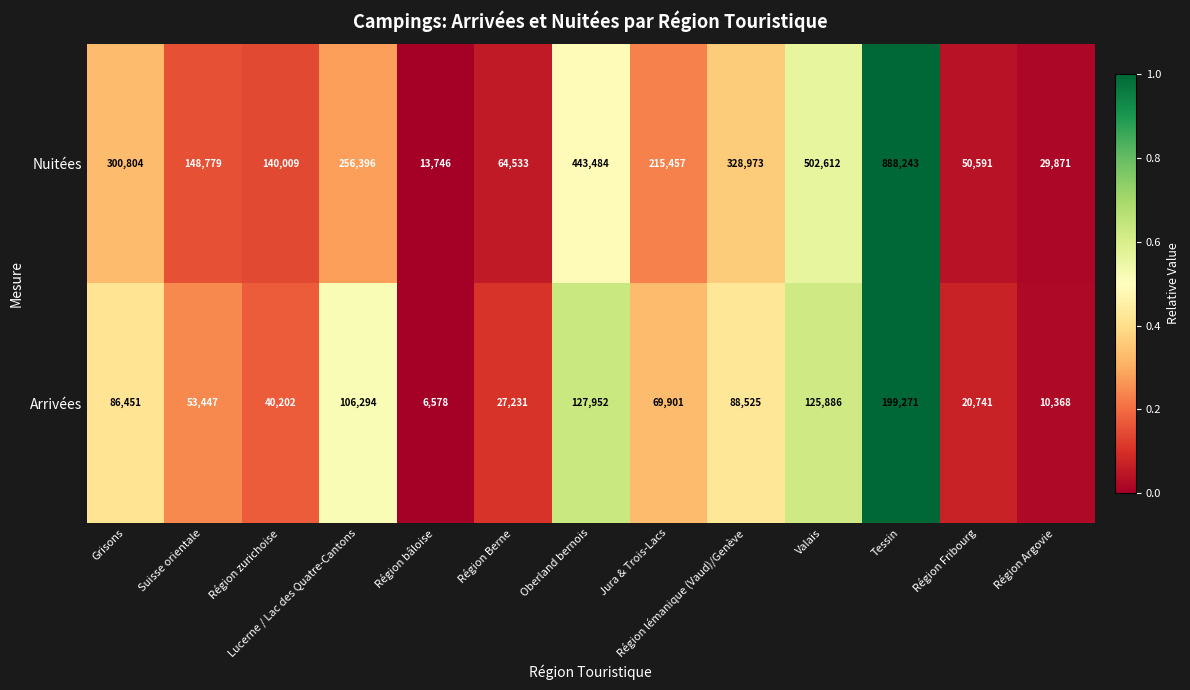

At which category is the sum across all series the highest?

Tessin